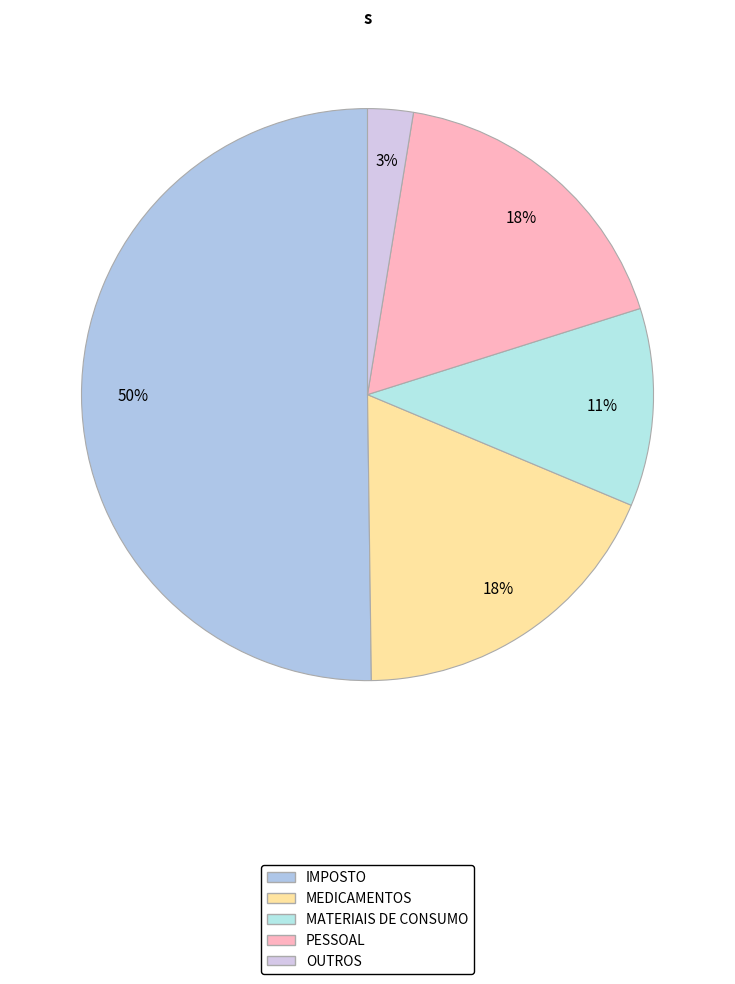

How many slices are in this pie chart?

5